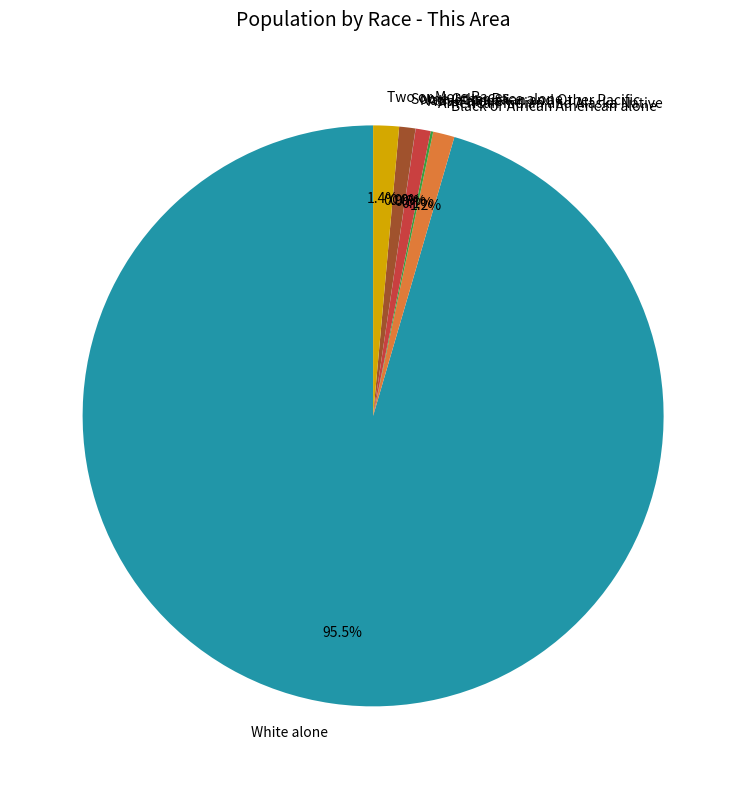

Which slice is the largest?

White alone